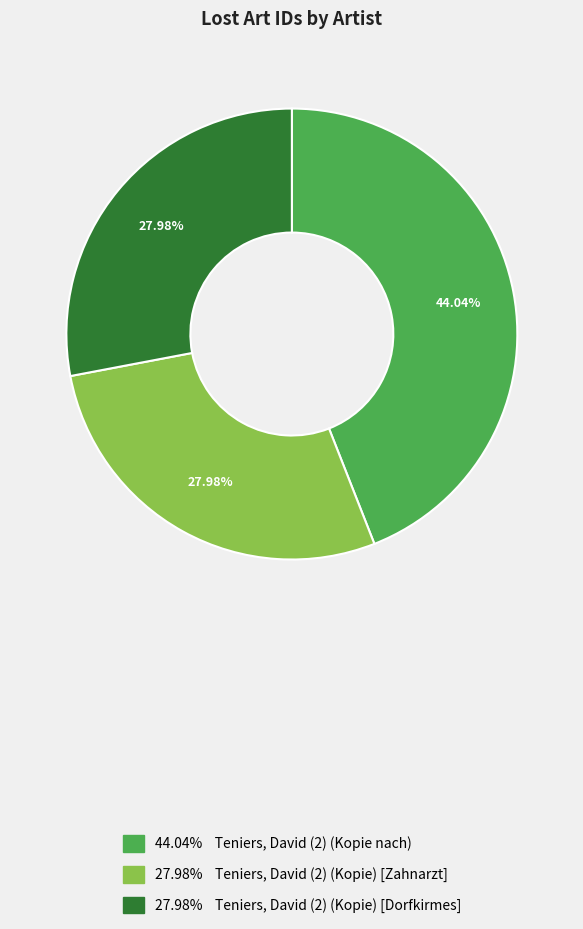

Is there any slice that represents more than half of the pie?

No